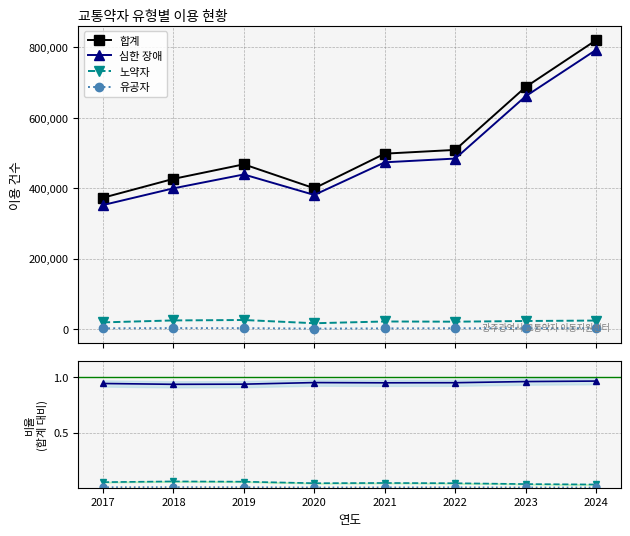

How many interior local valleys does the 심한 장애 series have?

2